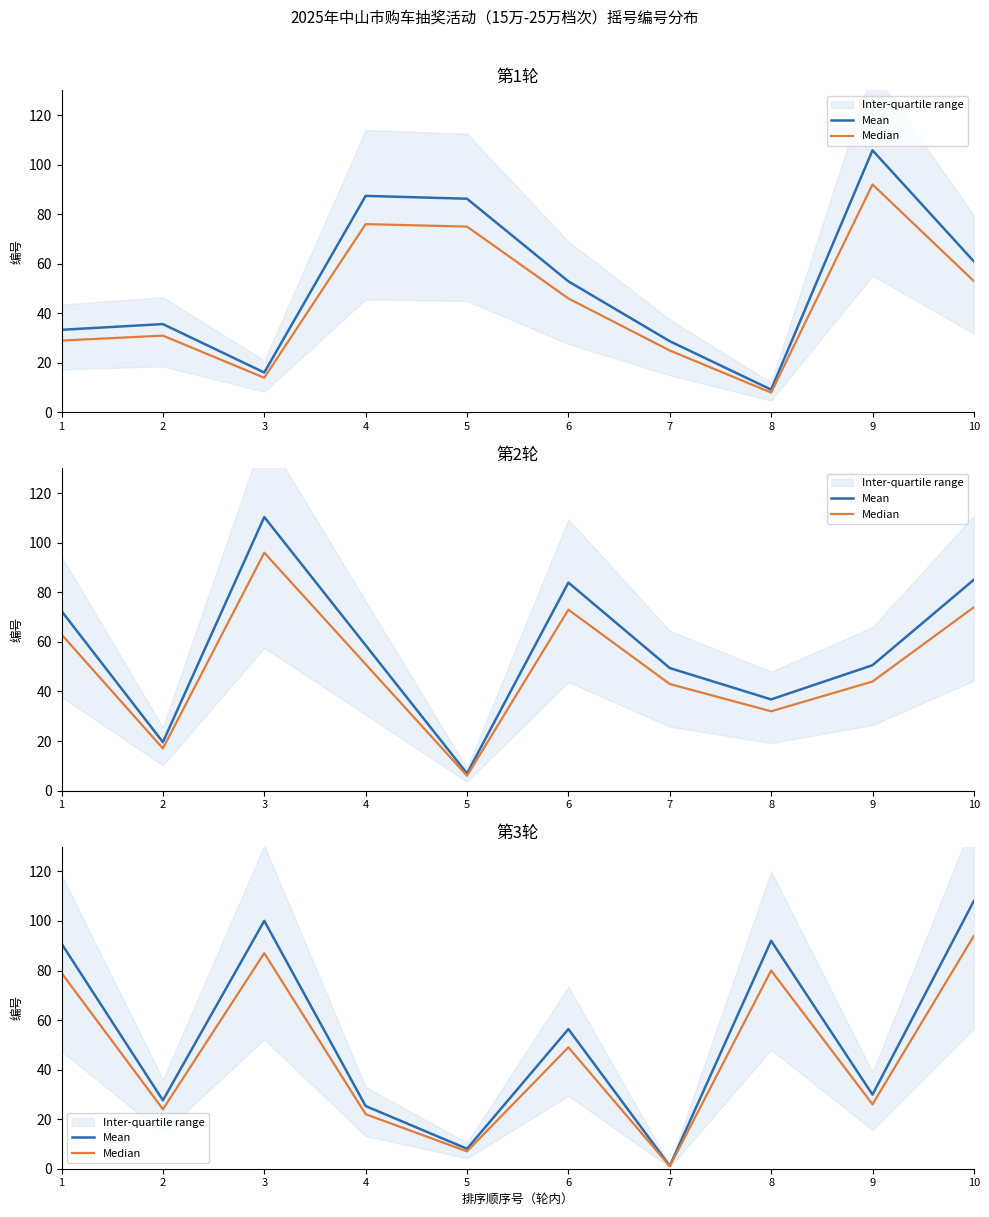

What is the difference between the second highest and second lowest values in the Mean series?

92.0